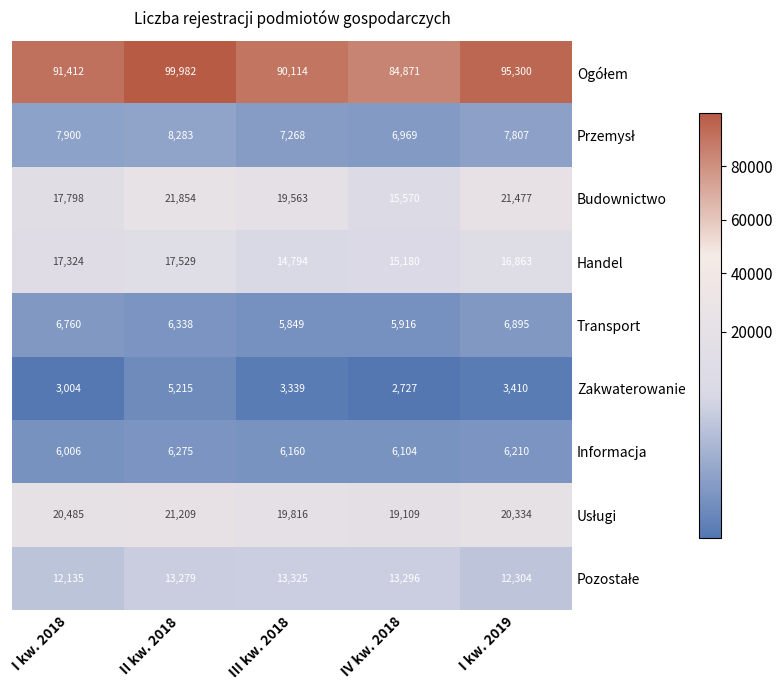

At which label does Zakwaterowanie reach its minimum?

IV kw. 2018